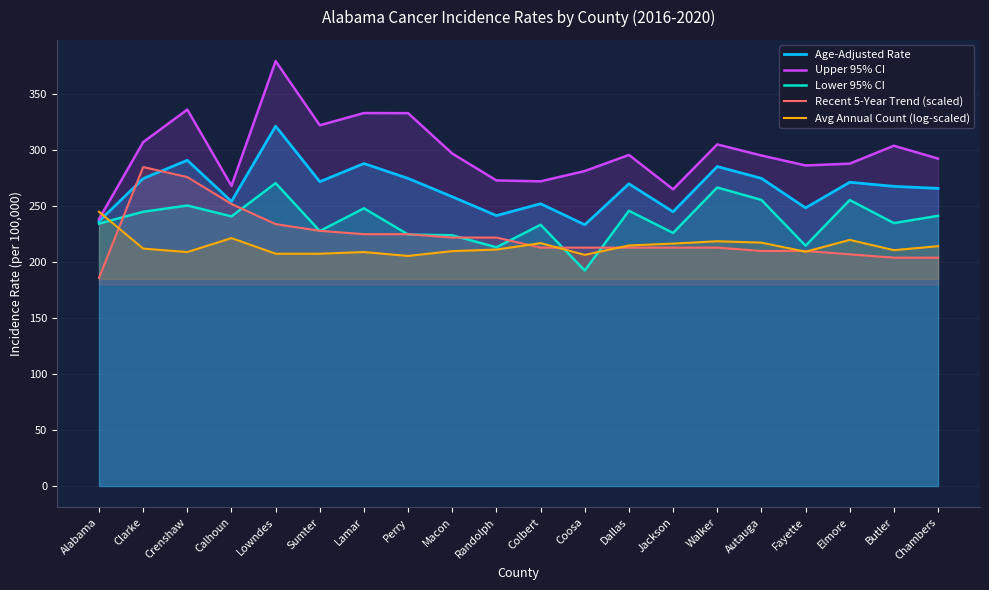

How many interior local valleys does the Upper 95% CI series have?

5